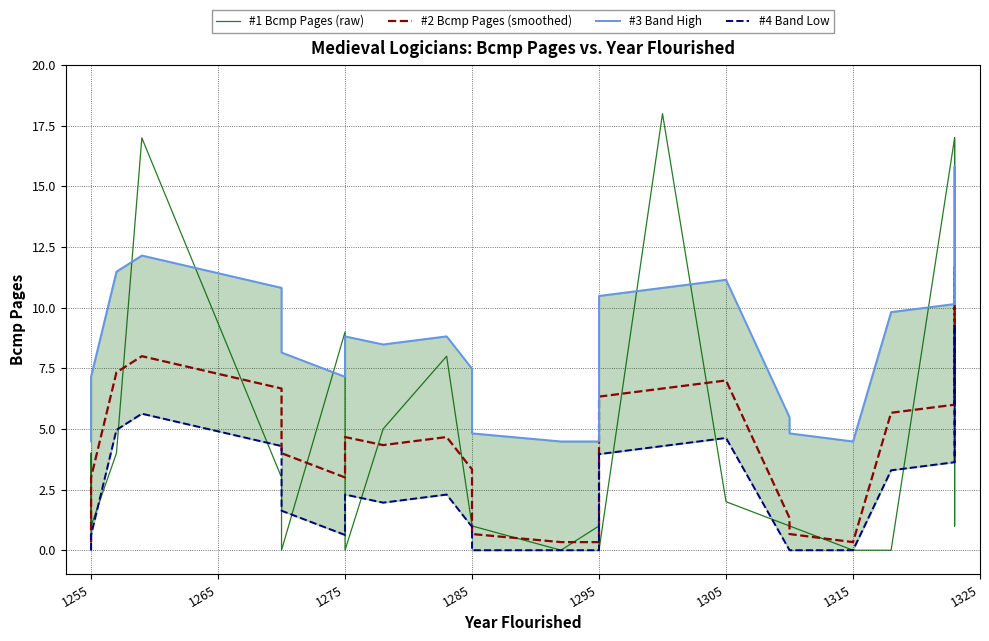

Which label corresponds to the smallest value in the chart?

1255